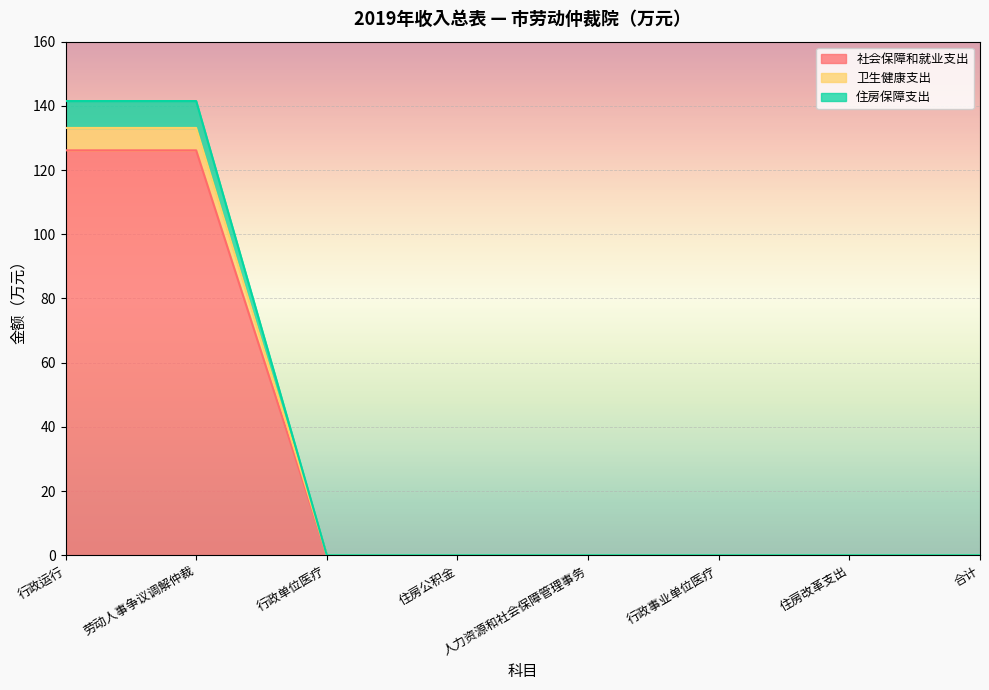

What is the average value of the 社会保障和就业支出 series?

31.5